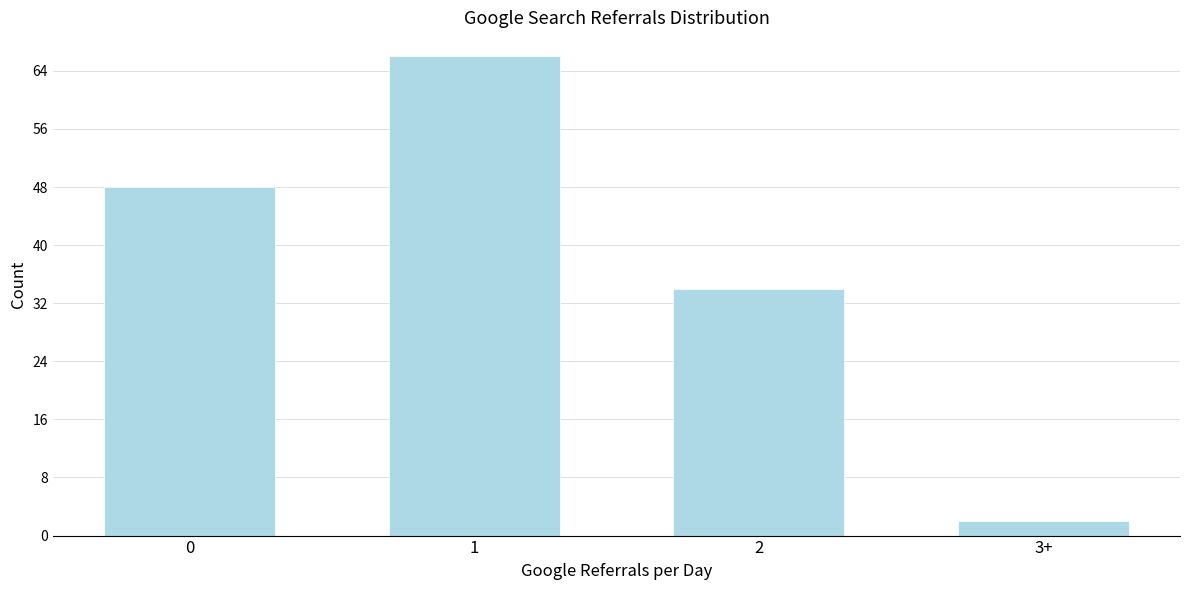

Reading left to right, list all the values displayed in this chart.

0=48	1=66	2=34	3+=2